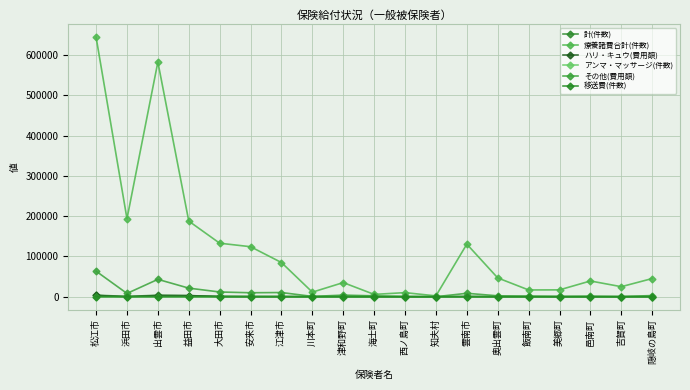

Count the number of categories in the chart.

19